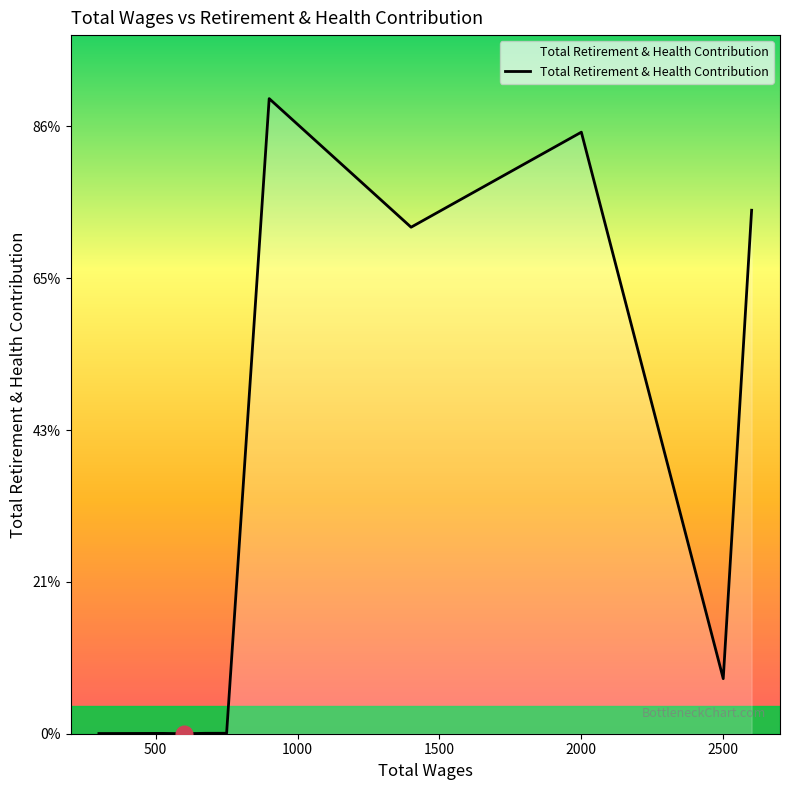

Does the chart display data point markers on the line(s)?

No